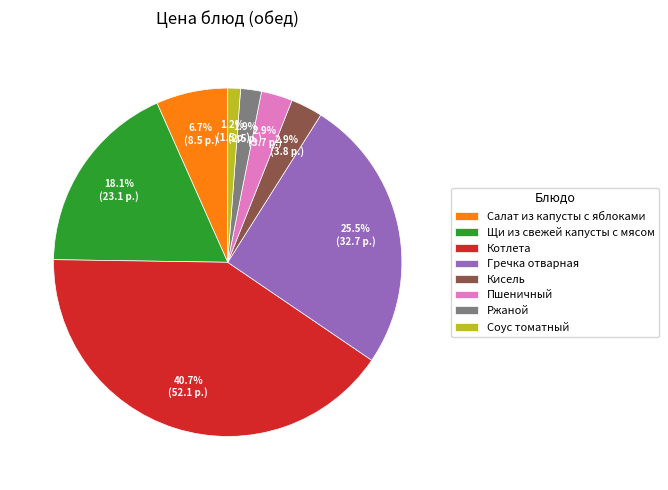

Does Салат из капусты с яблоками represent more than half of the total?

No